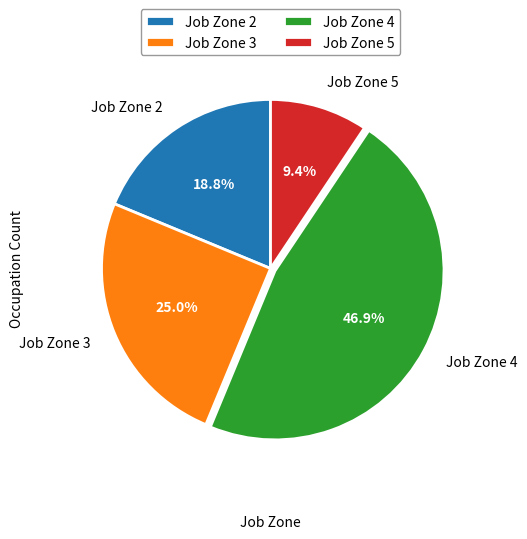

How many segments does this pie chart have?

4